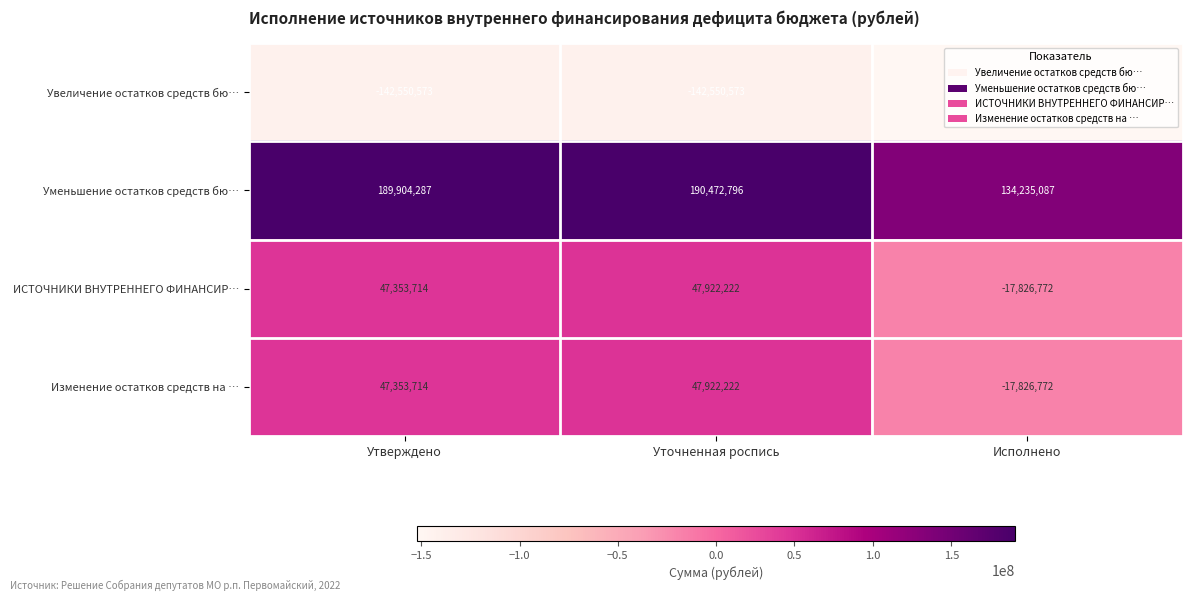

At which category is the sum across all series the highest?

Уточненная роспись